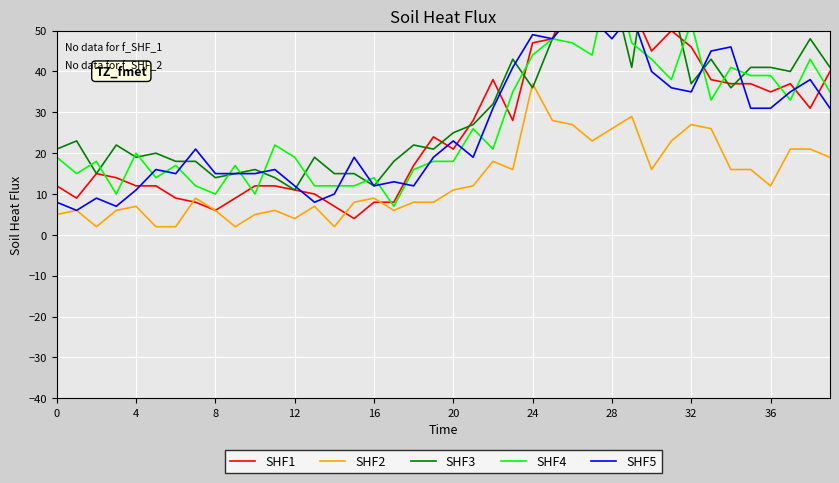

Between 23 and 39, which series saw the biggest shift?

SHF1